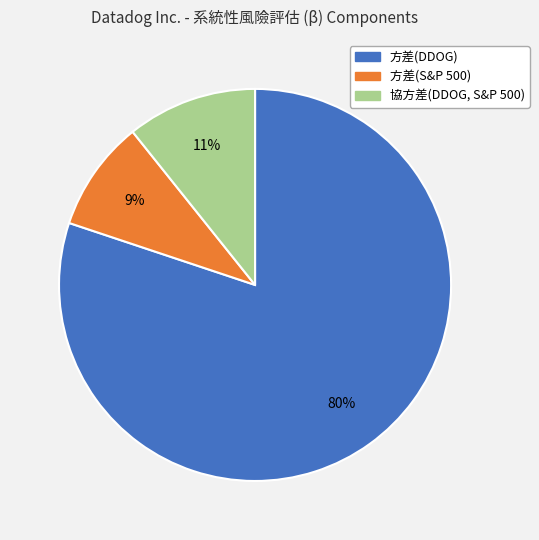

To the nearest percent, what portion does 方差(DDOG) represent?

80%